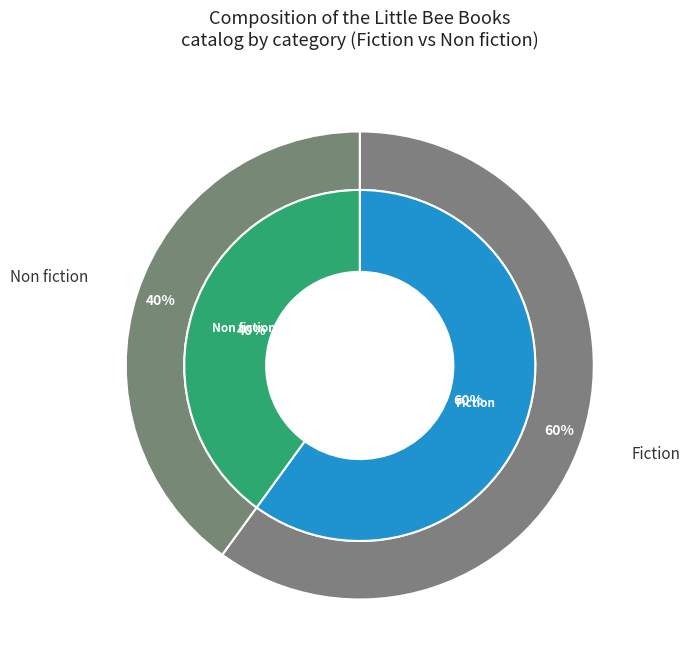

How many segments does this pie chart have?

2